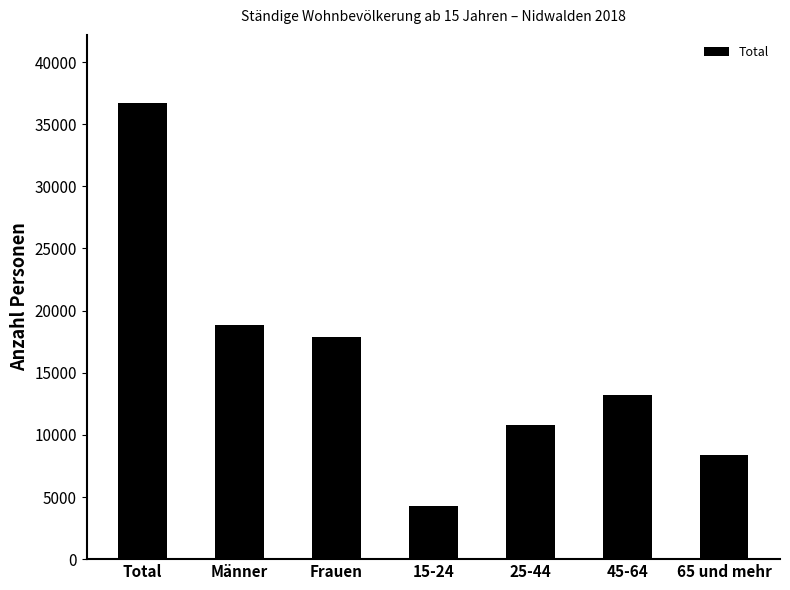

What is the label of the 5th bar from the right?

Frauen